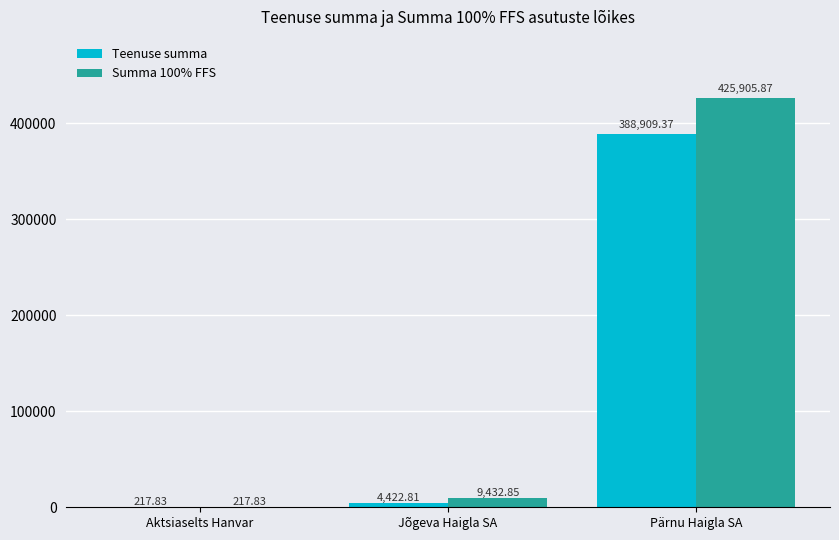

Does the chart contain stacked bars?

No